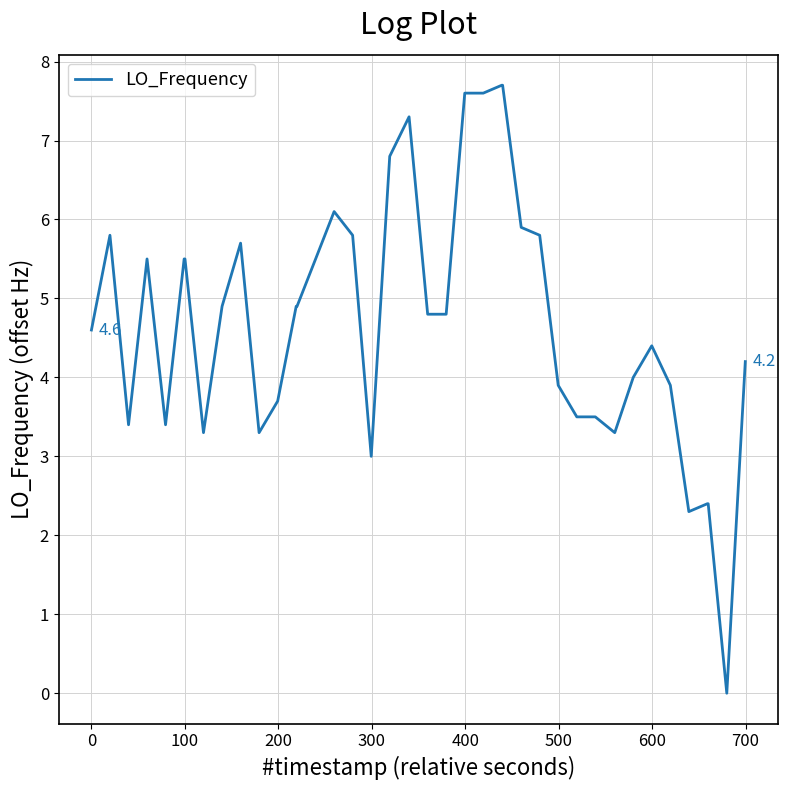

How many values are above zero?

39